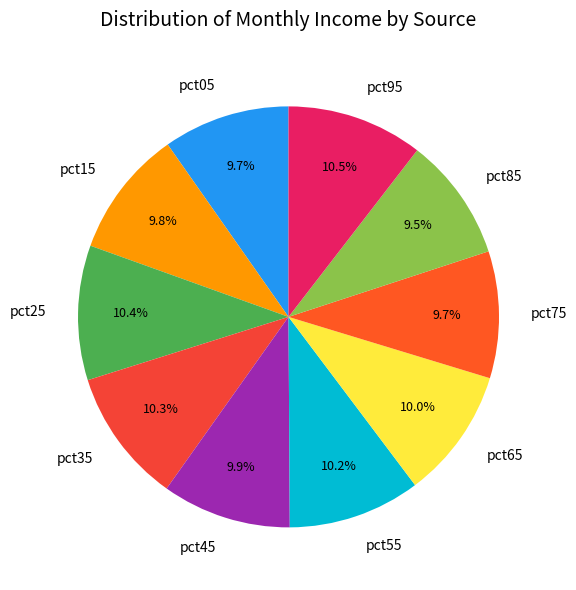

Is there a majority slice in this chart?

No